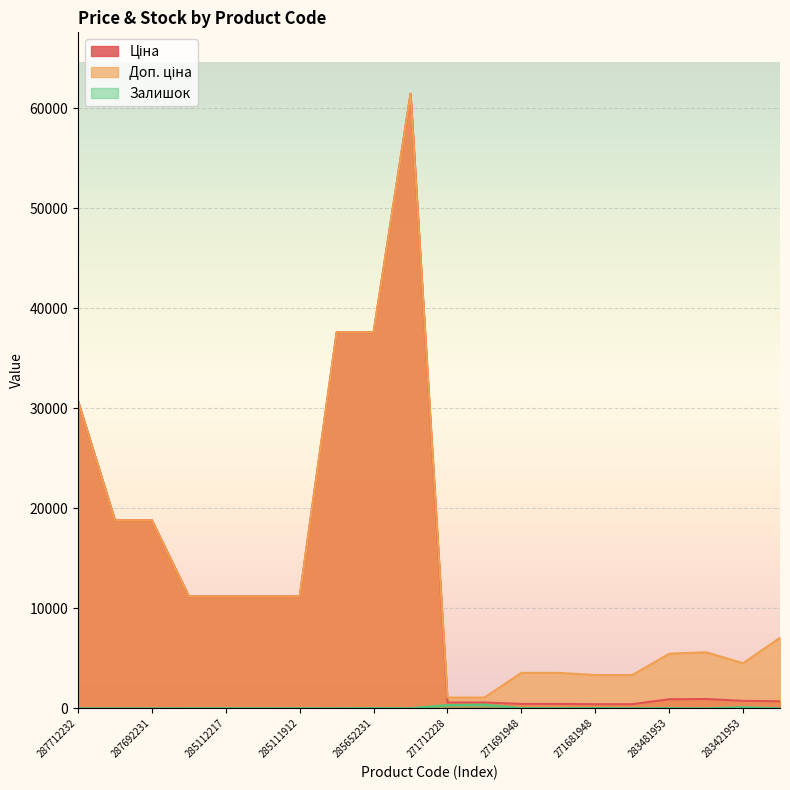

Between 285111912 and 271712228, which series saw the biggest shift?

Ціна